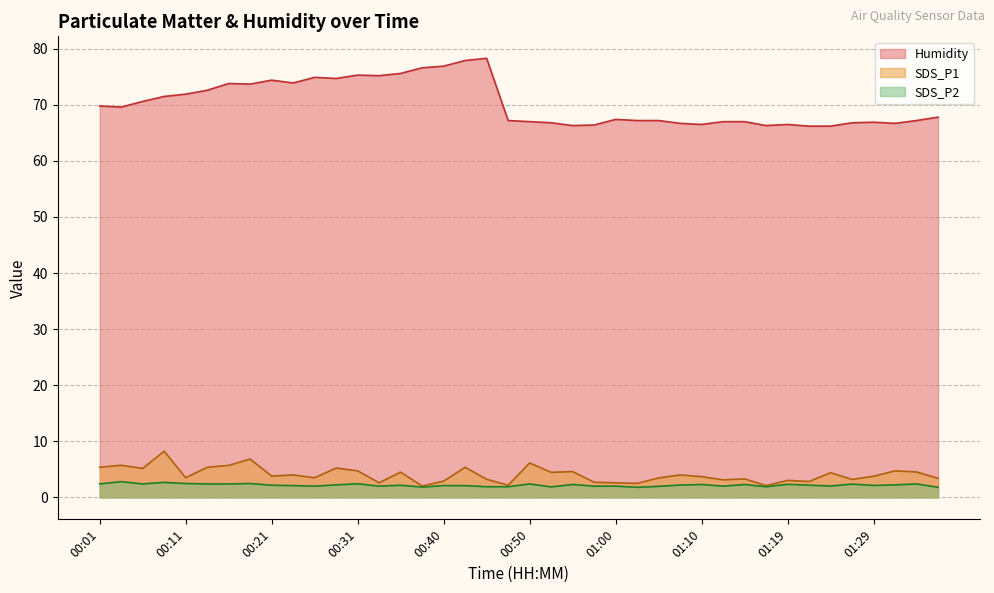

What value does the SDS_P2 series have at 01:37?

1.8